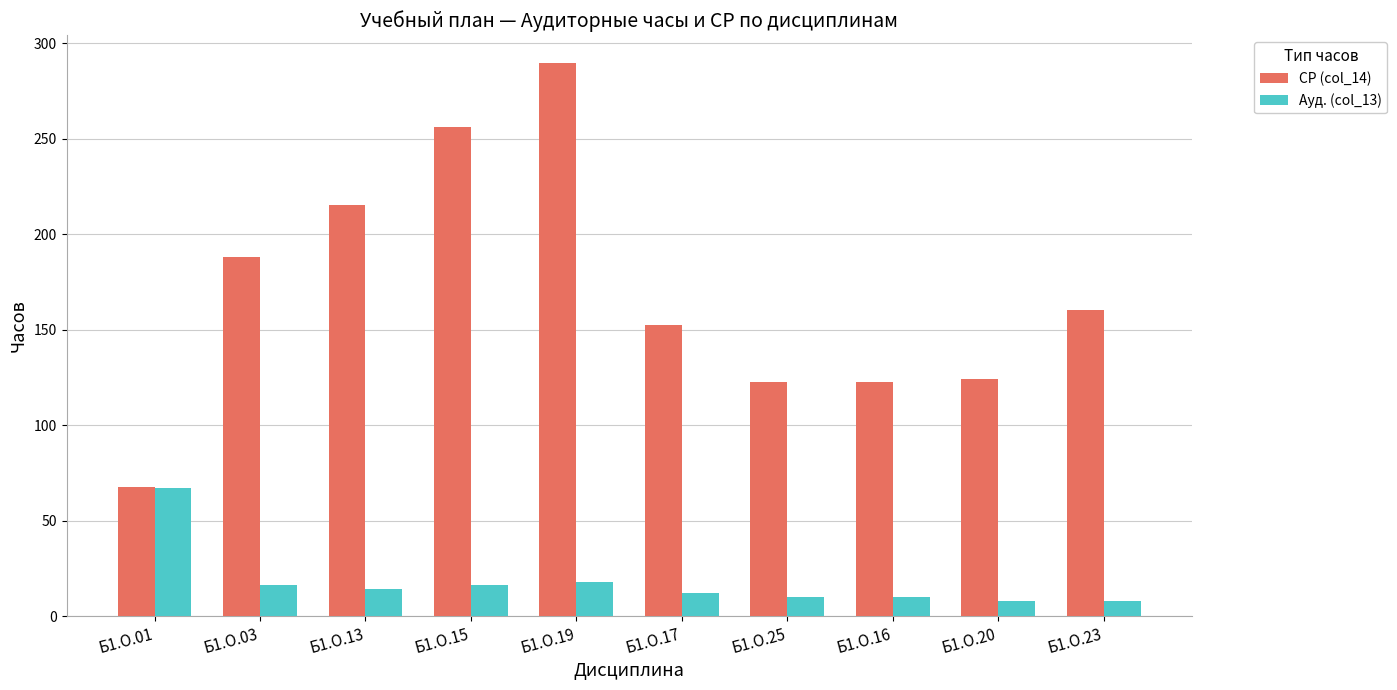

Is the value of Ауд. (col_13) at Б1.О.20 greater than the value of СР (col_14) at Б1.О.16?

No